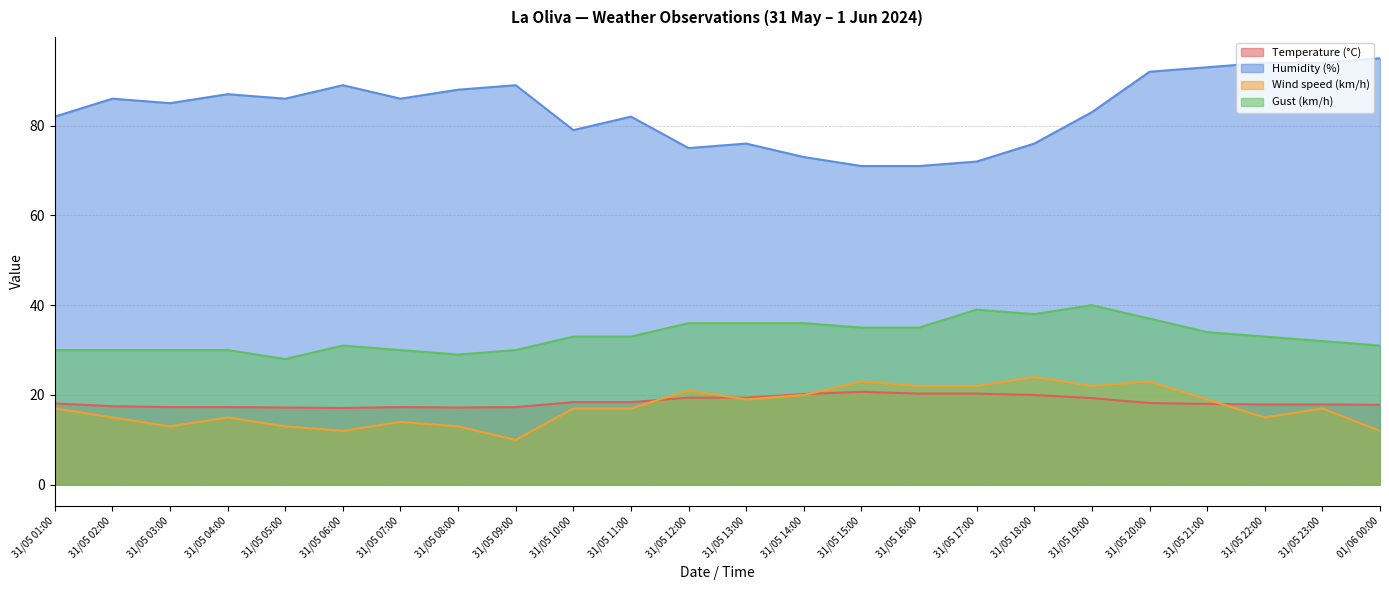

What are all the series names shown in the legend?

Temperature (°C), Humidity (%), Wind speed (km/h), Gust (km/h)